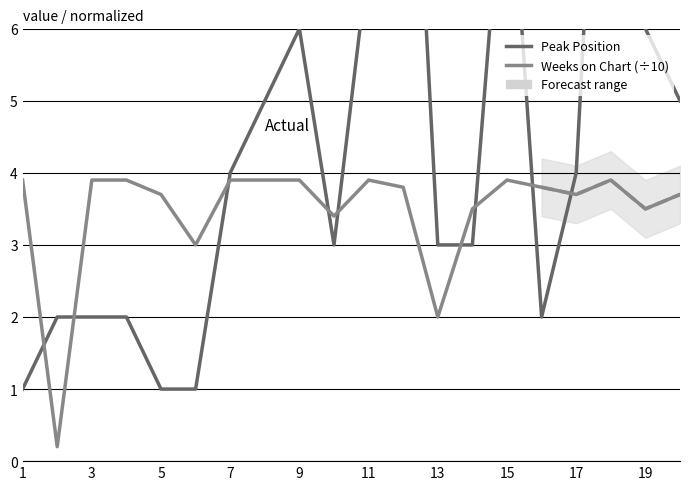

What is the minimum value for Peak Position?

1.0